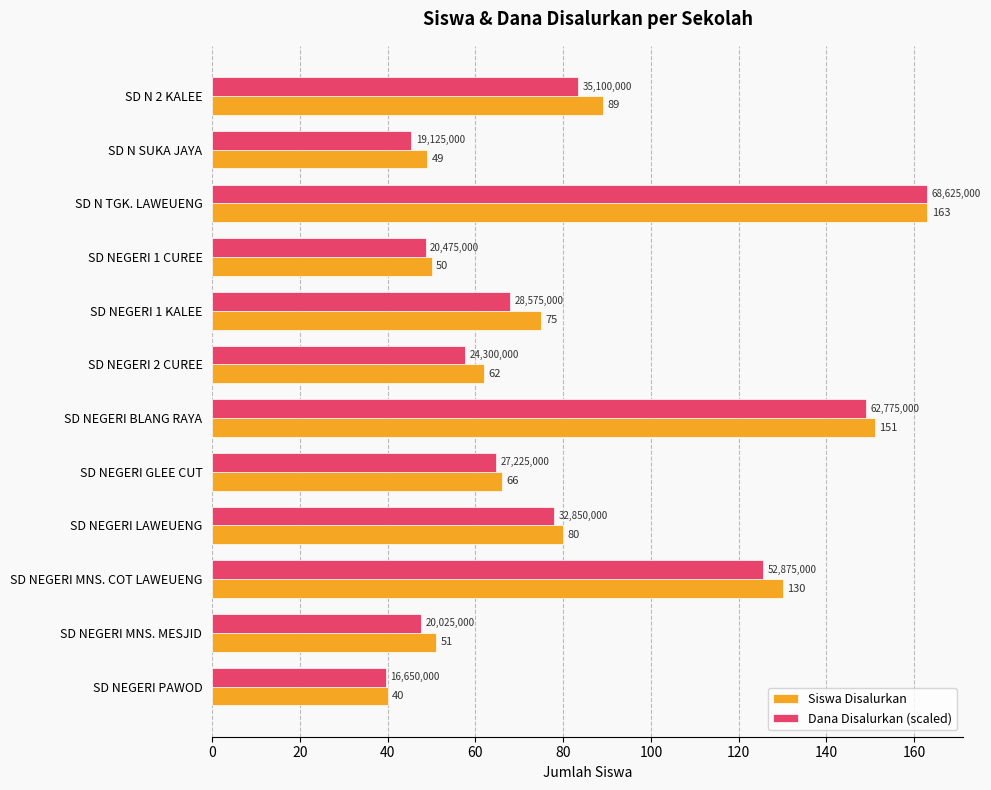

The value of Dana Disalurkan (scaled) at SD NEGERI PAWOD is 58.2. True or false?

False